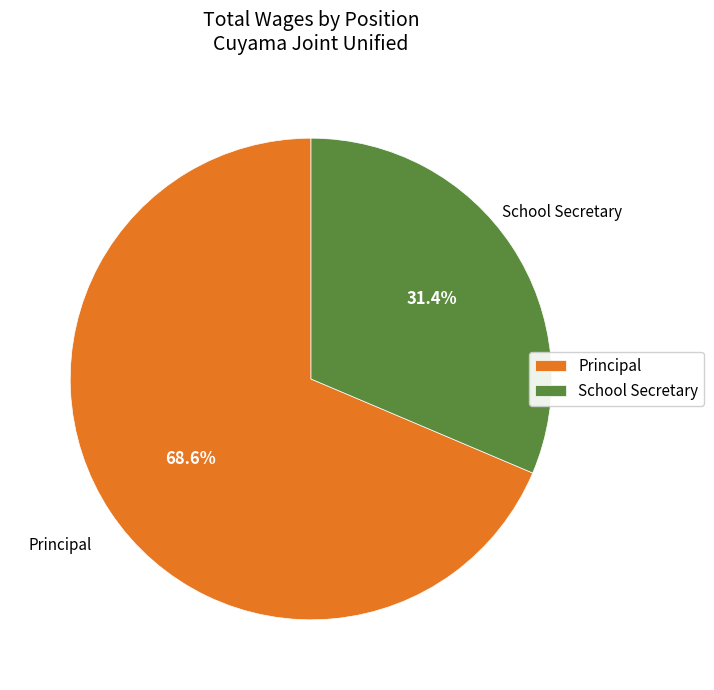

What percentage is the Principal slice, to the nearest percent?

69%